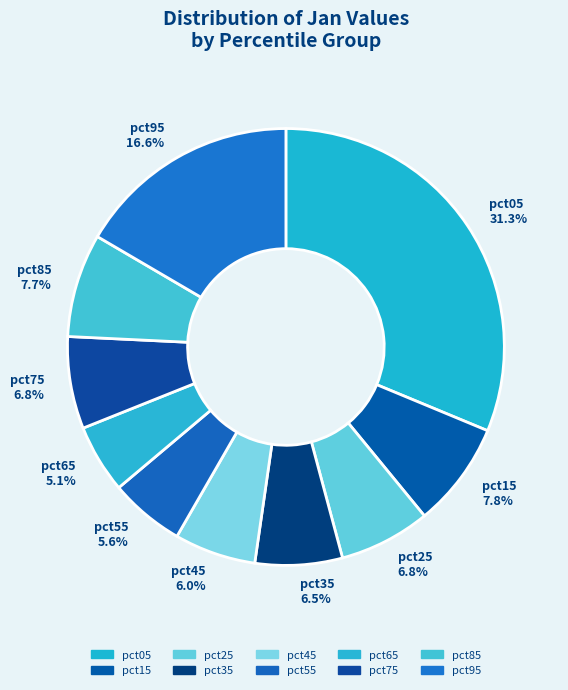

How many segments does this pie chart have?

10